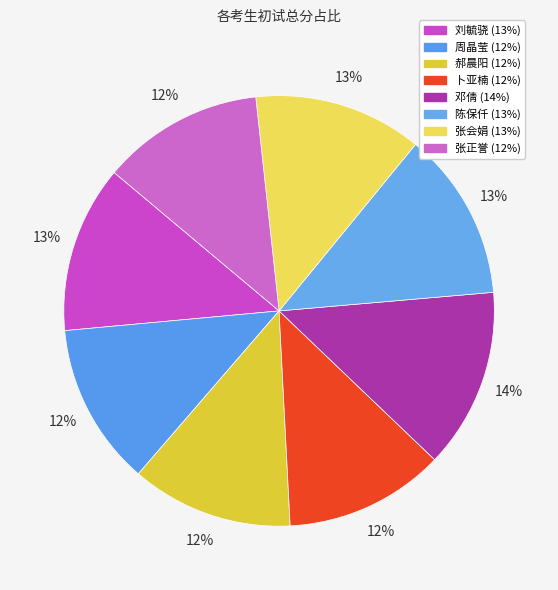

To the nearest percent, what is the average slice percentage?

12%